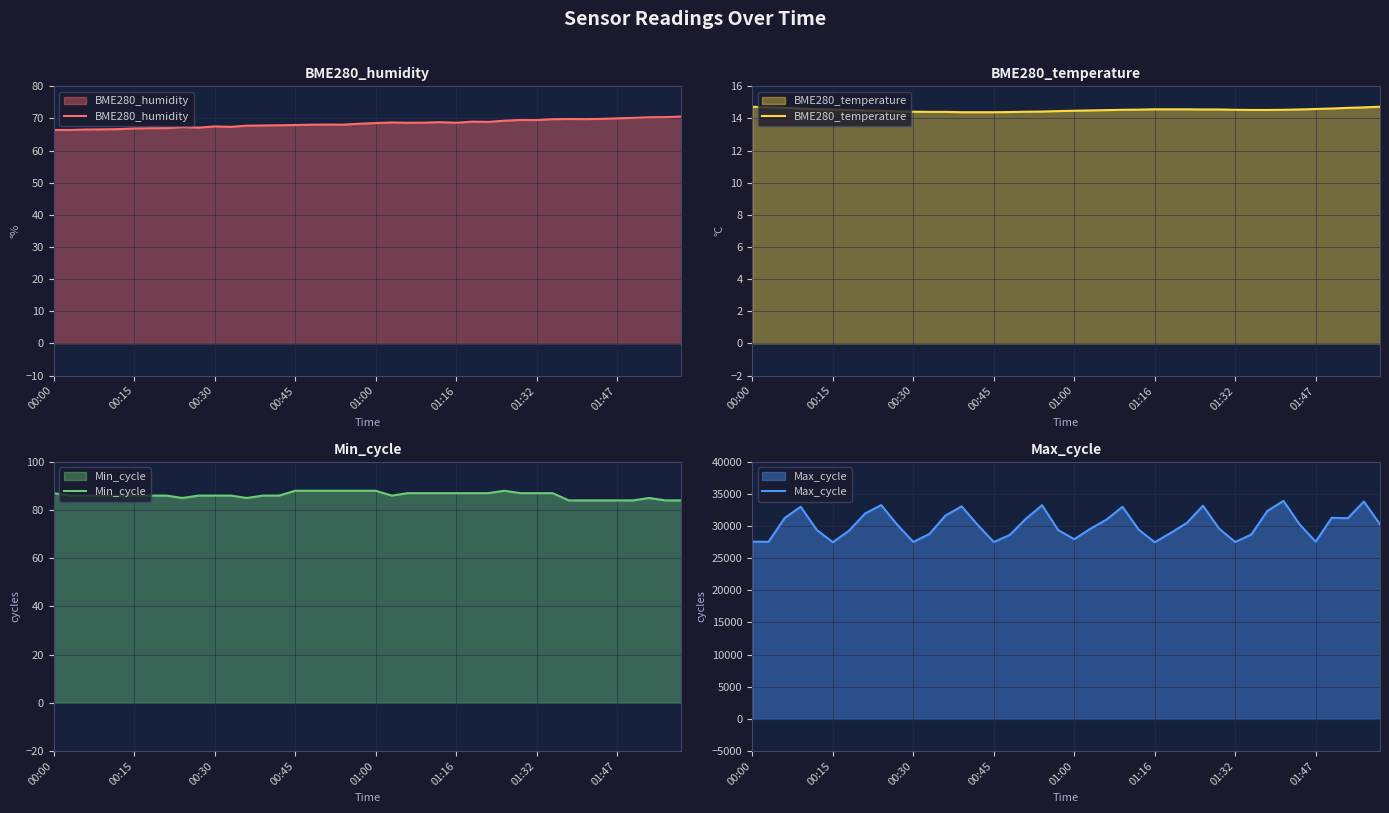

The Min_cycle series shows 136.7 at 17. True or false?

False